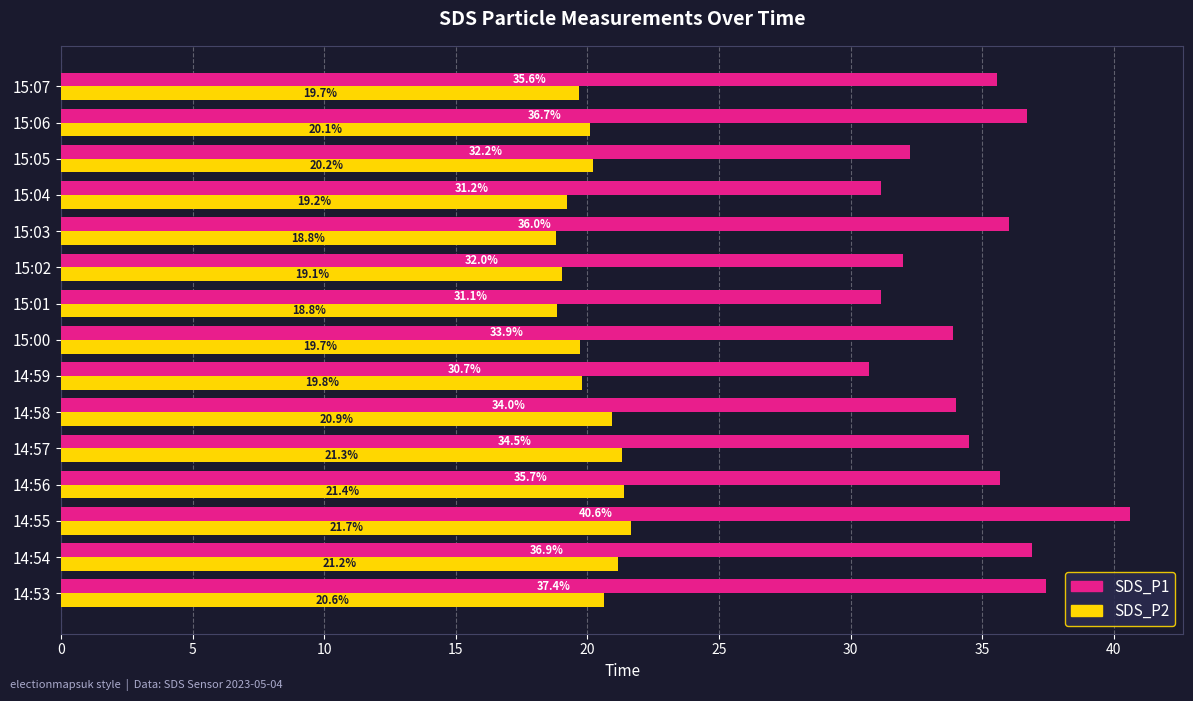

Which series has the largest range (max minus min)?

SDS_P1